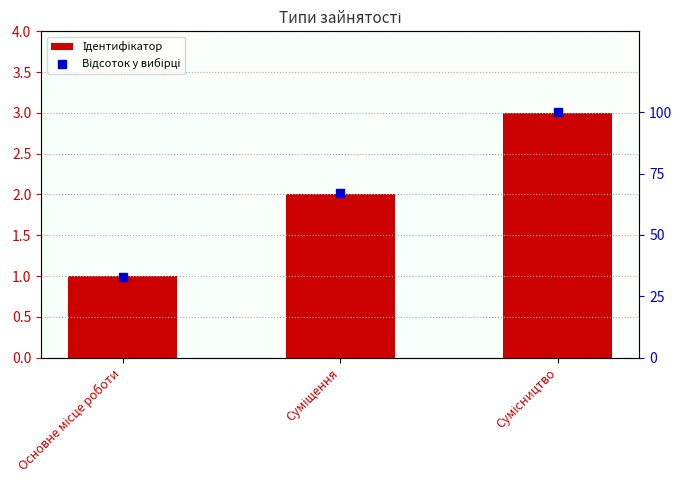

What are all the series names shown in the legend?

Ідентифікатор, Відсоток у вибірці